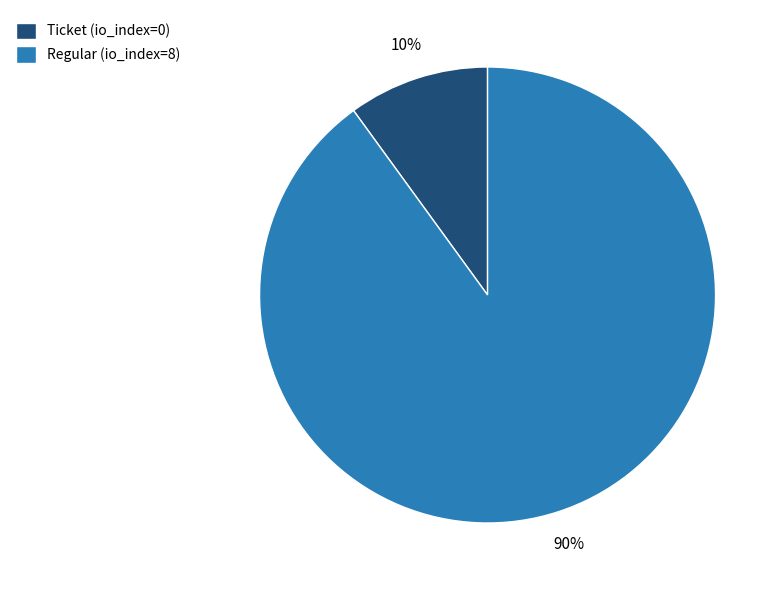

Rank the categories by value from lowest to highest.

Ticket (io_index=0), Regular (io_index=8)